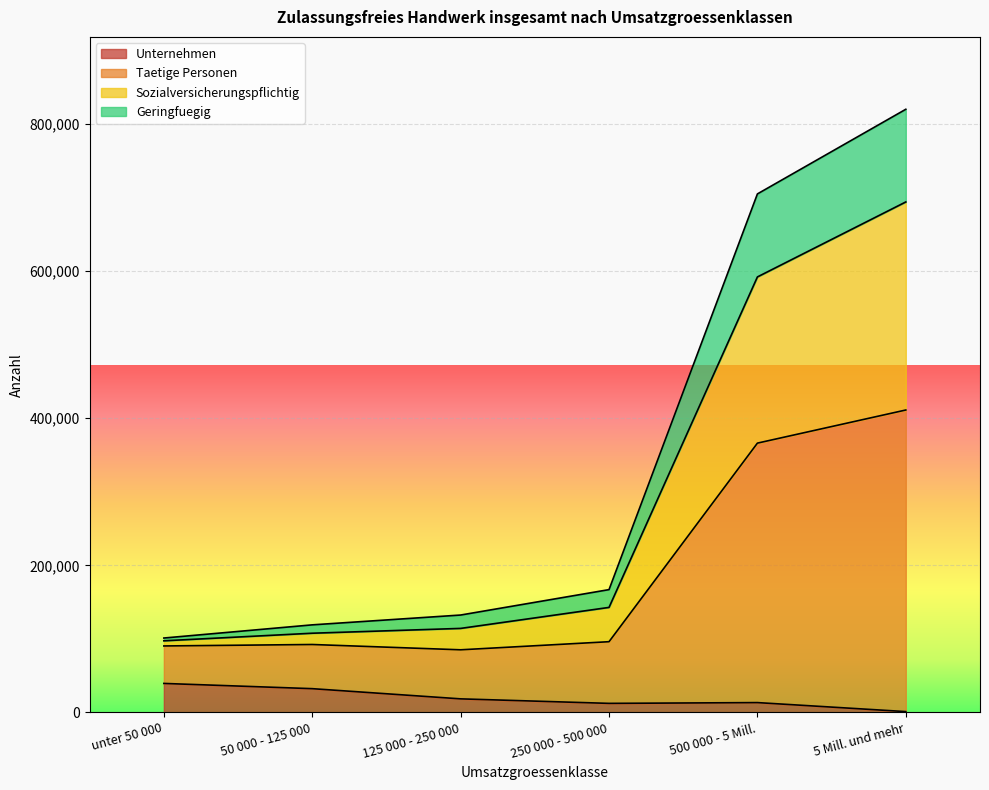

At which category is the sum across all series the highest?

5 Mill. und mehr